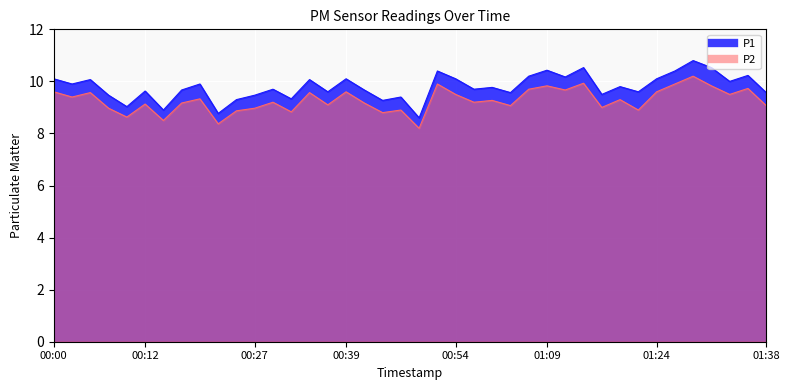

What is the difference between the highest and lowest values at 00:08?

0.5